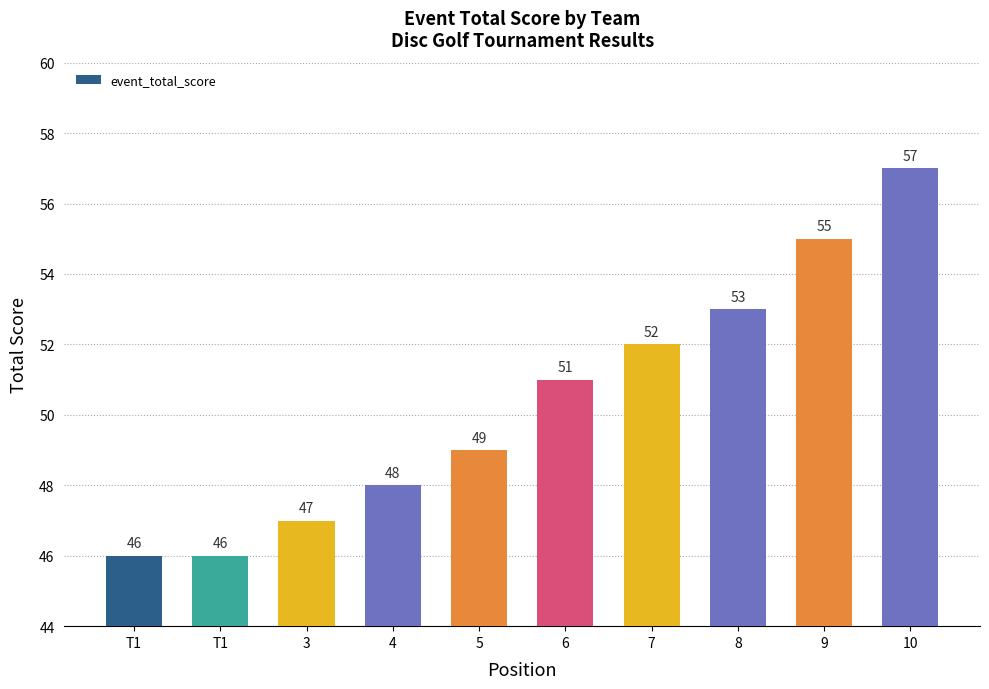

How many data points does each series have?

10